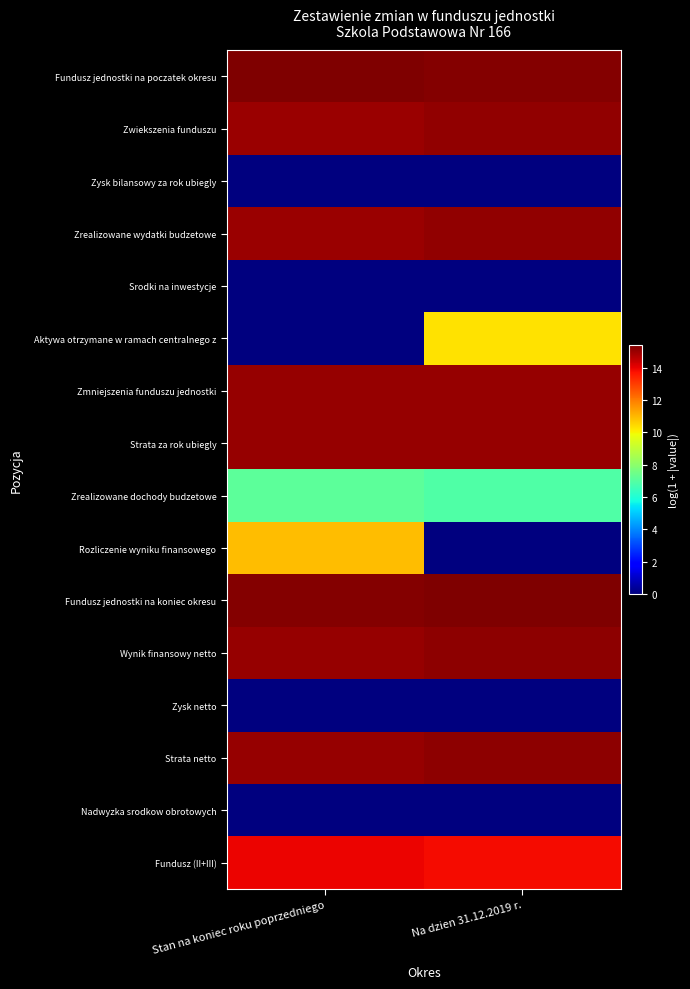

Rank the series at Stan na koniec roku poprzedniego from lowest to highest value.

Zysk bilansowy za rok ubiegly, Srodki na inwestycje, Aktywa otrzymane w ramach centralnego z, Zysk netto, Nadwyzka srodkow obrotowych, Zrealizowane dochody budzetowe, Rozliczenie wyniku finansowego, Fundusz (II+III), Zwiekszenia funduszu, Zrealizowane wydatki budzetowe, Wynik finansowy netto, Strata netto, Strata za rok ubiegly, Zmniejszenia funduszu jednostki, Fundusz jednostki na koniec okresu, Fundusz jednostki na poczatek okresu